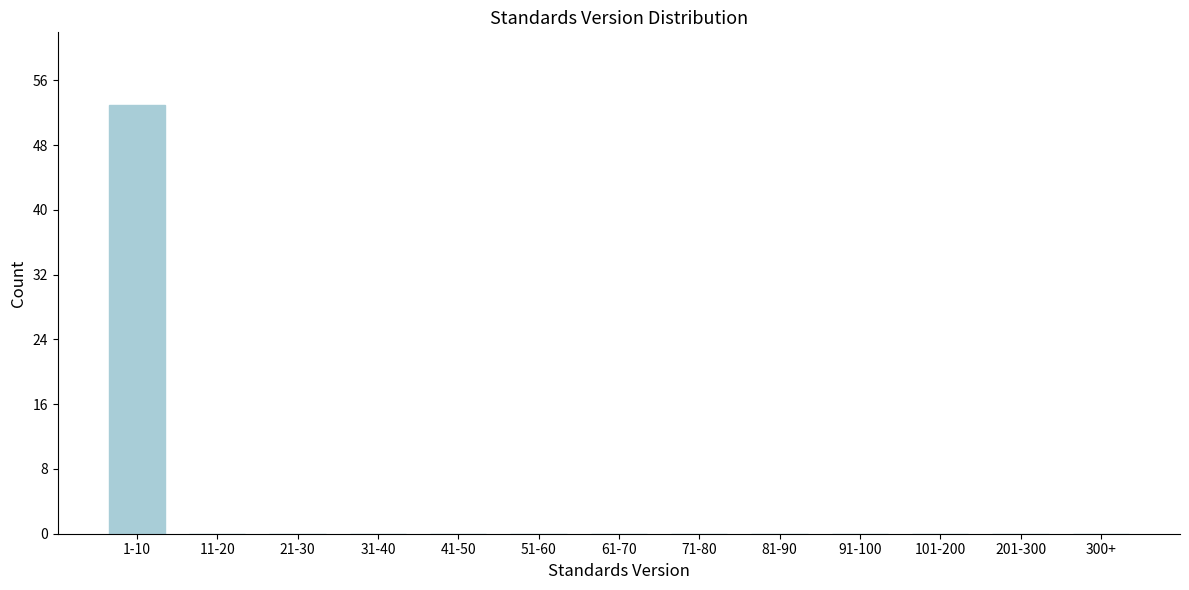

Reading right to left, list all the values displayed in this chart.

300+=0	201-300=0	101-200=0	91-100=0	81-90=0	71-80=0	61-70=0	51-60=0	41-50=0	31-40=0	21-30=0	11-20=0	1-10=53